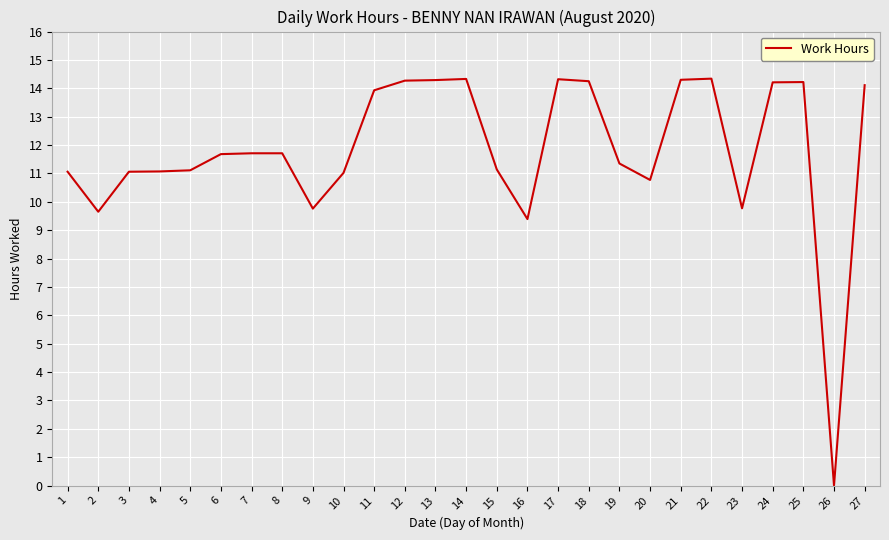

Between 3 and 8, which is larger?

8